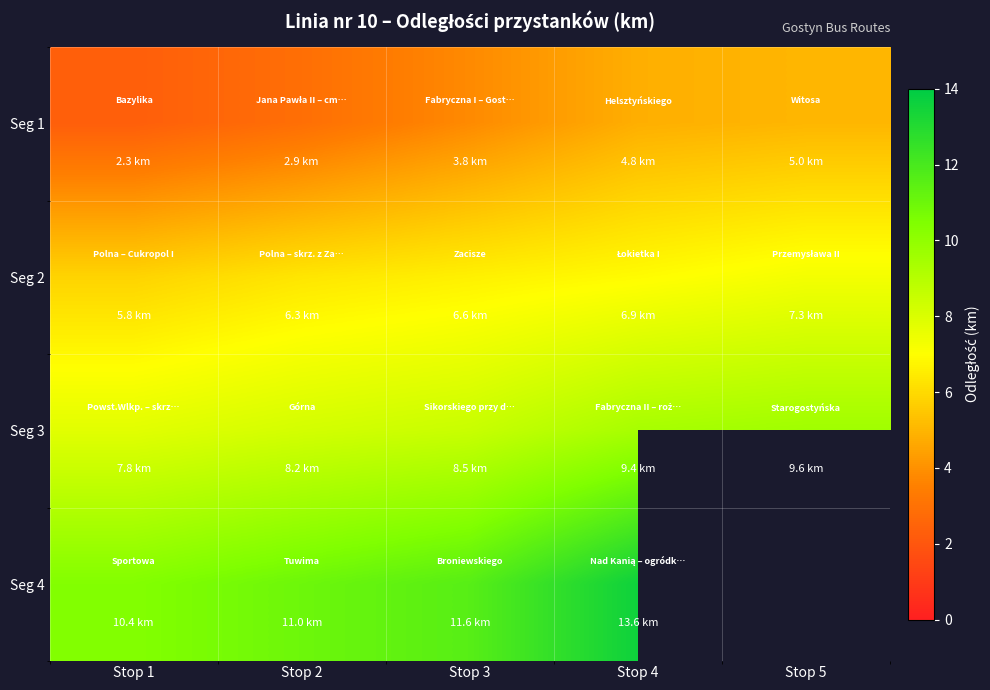

At which category is the sum across all series the highest?

Stop 4